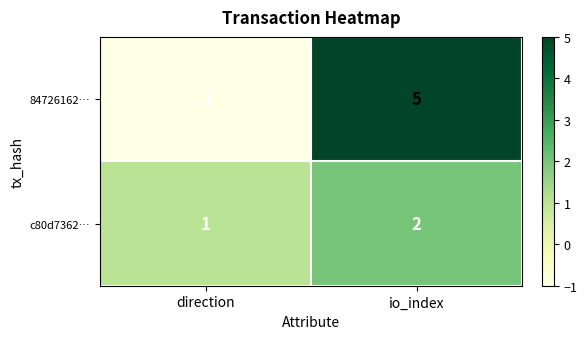

List the series in order of their peak value, highest first.

84726162…, c80d7362…